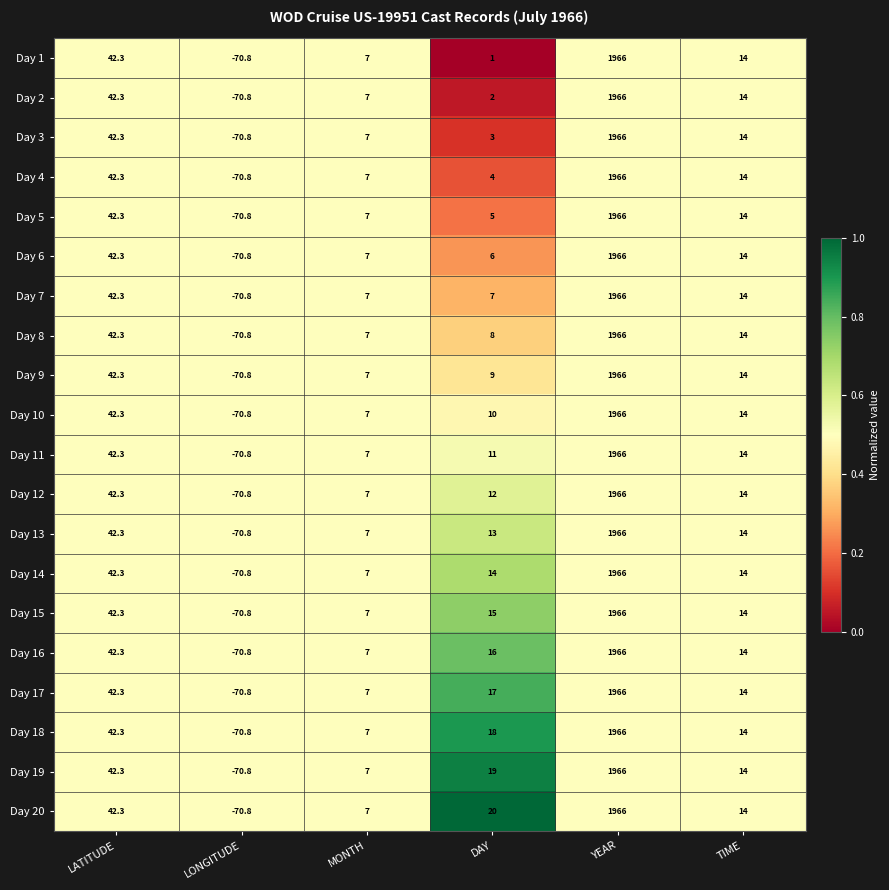

What value does the Day 9 series have at LONGITUDE?

-70.8